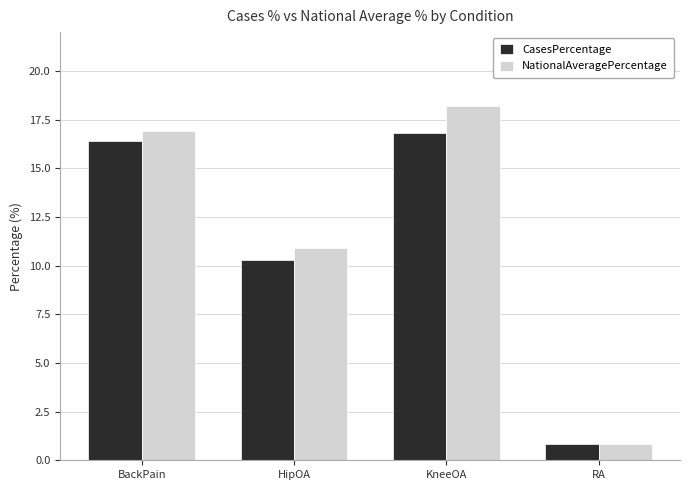

Rank the categories by NationalAveragePercentage value from lowest to highest.

RA, HipOA, BackPain, KneeOA